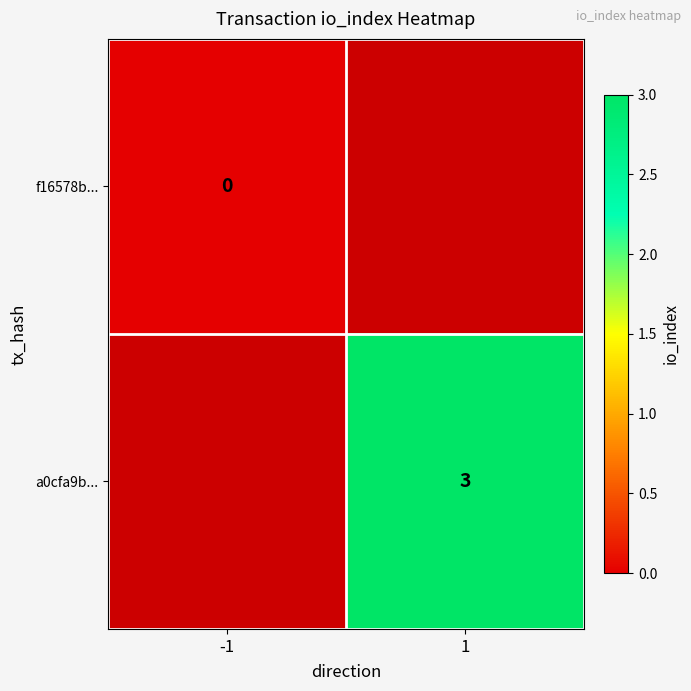

How many series are shown in this chart?

2